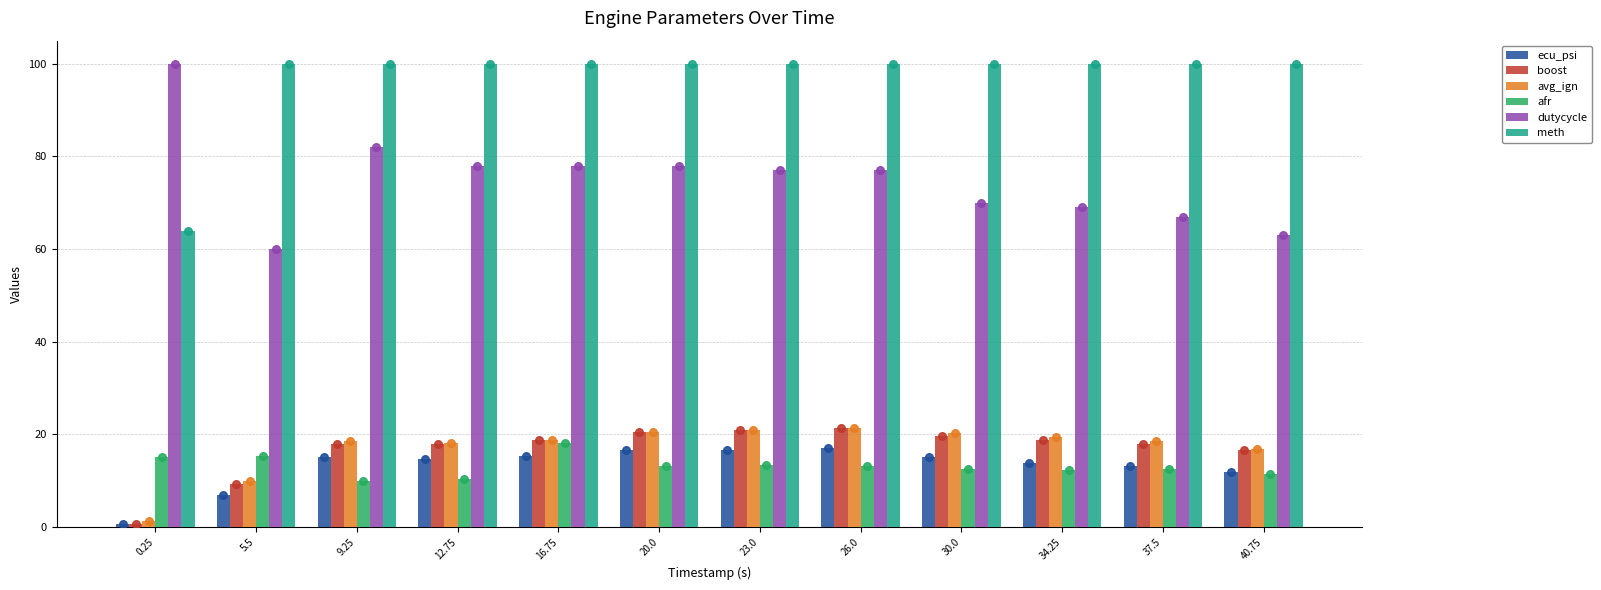

Which series has the widest spread of Y values?

dutycycle